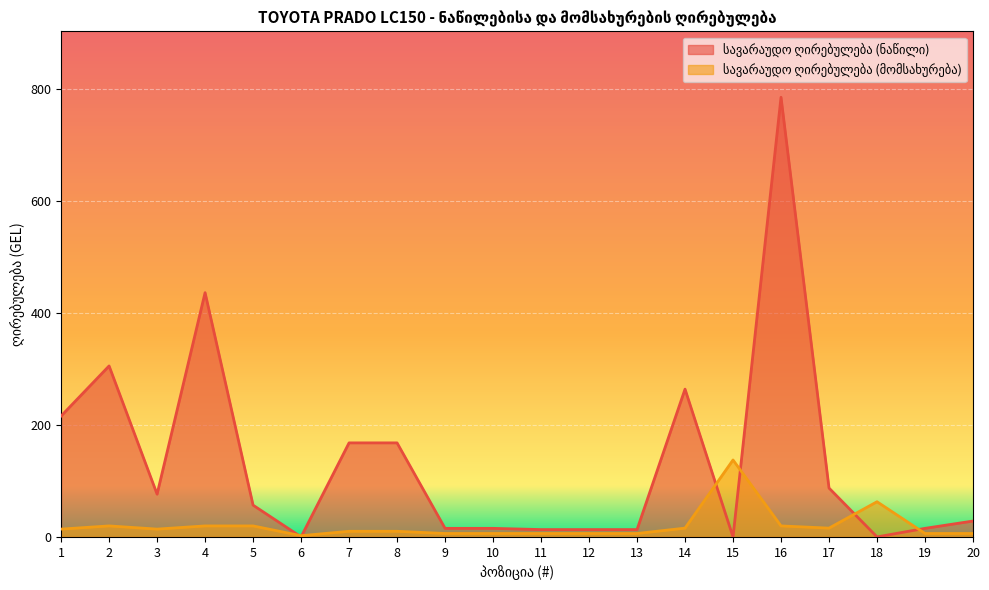

What is the difference between the maximum and minimum values in the სავარაუდო ღირებულება (მომსახურება) series?

135.3